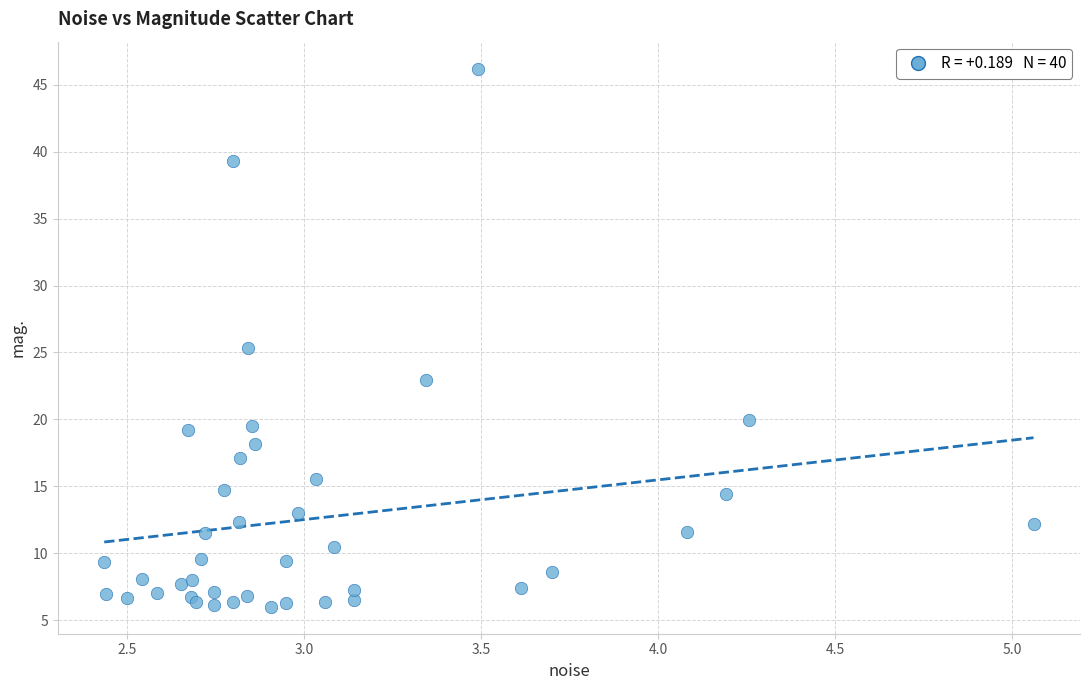

What Y value in the scatter plot is closest to 26?

25.4